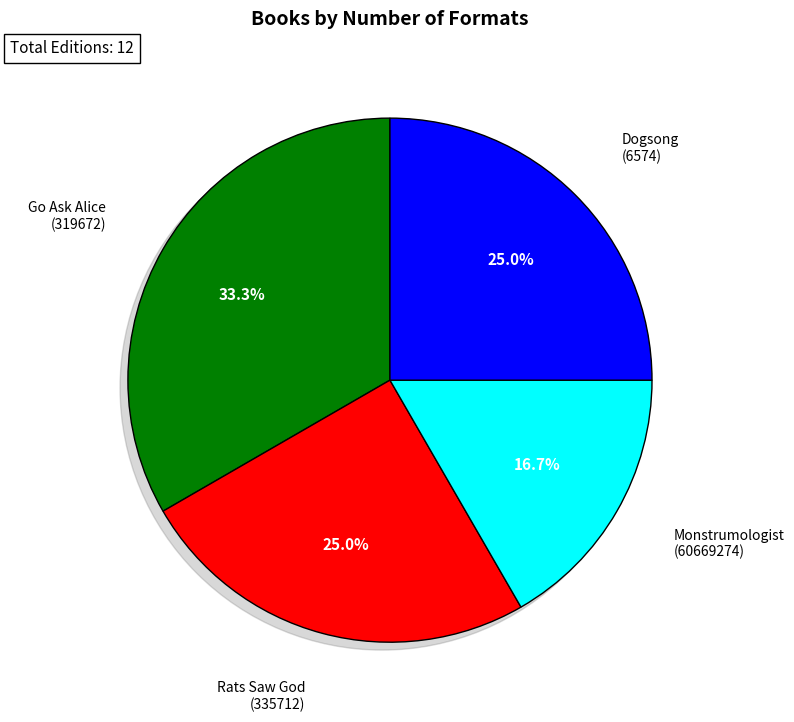

The Dogsong (6574) slice represents 35% of the pie. True or false?

False